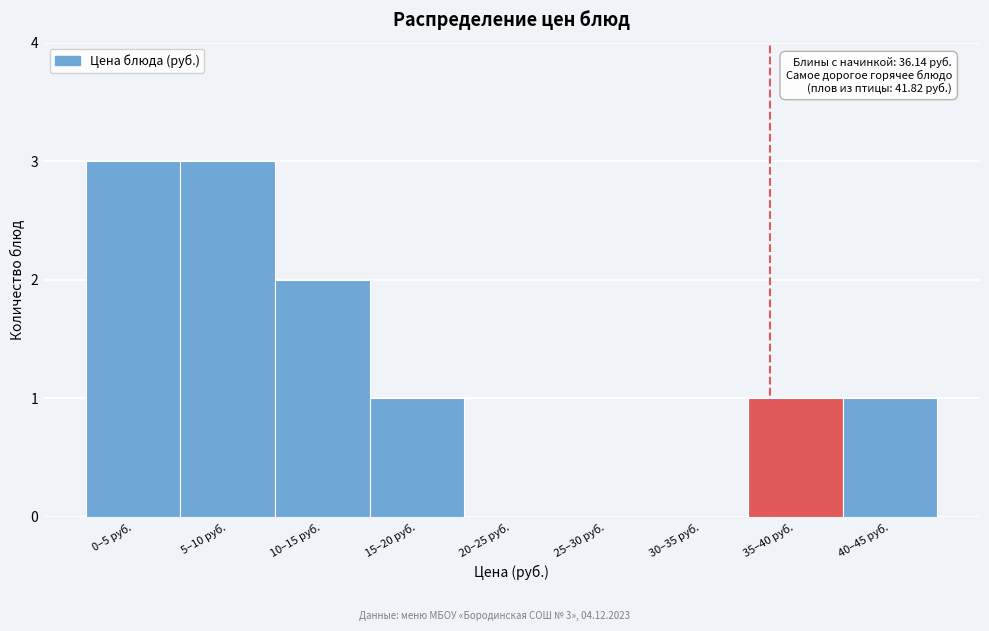

Reading right to left, transcribe all the data shown in this chart.

40–45 руб.=1	35–40 руб.=1	30–35 руб.=0	25–30 руб.=0	20–25 руб.=0	15–20 руб.=1	10–15 руб.=2	5–10 руб.=3	0–5 руб.=3